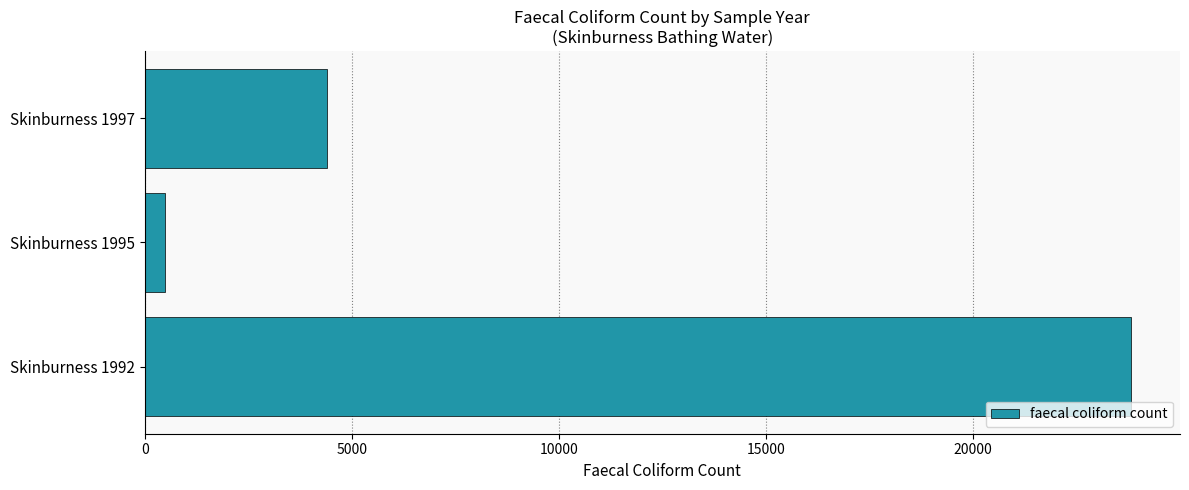

Which label corresponds to the smallest value in the chart?

Skinburness 1995